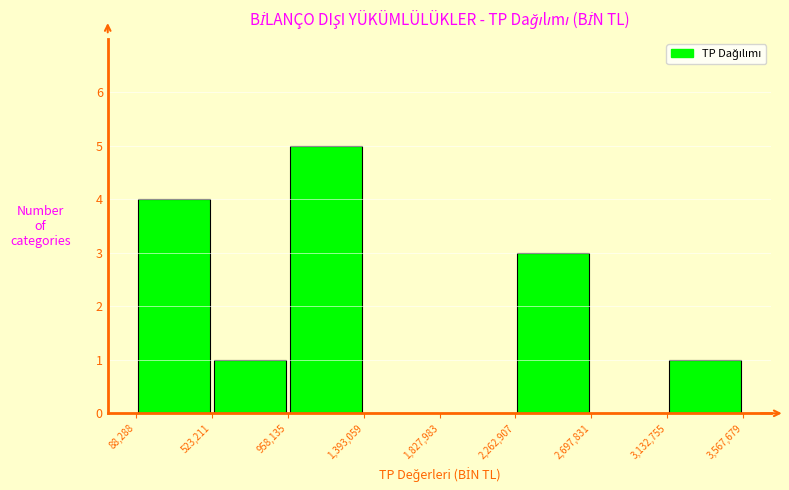

Reading left to right, list every bar in this chart as the range it spans on the x-axis followed by its height. The values are not printed on the chart, so give them approximately, as read against the axis.

88,288 to 523,211: 4
523,211 to 958,135: 1
958,135 to 1,393,059: 5
1,393,059 to 1,827,983: 0
1,827,983 to 2,262,907: 0
2,262,907 to 2,697,831: 3
2,697,831 to 3,132,755: 0
3,132,755 to 3,567,679: 1